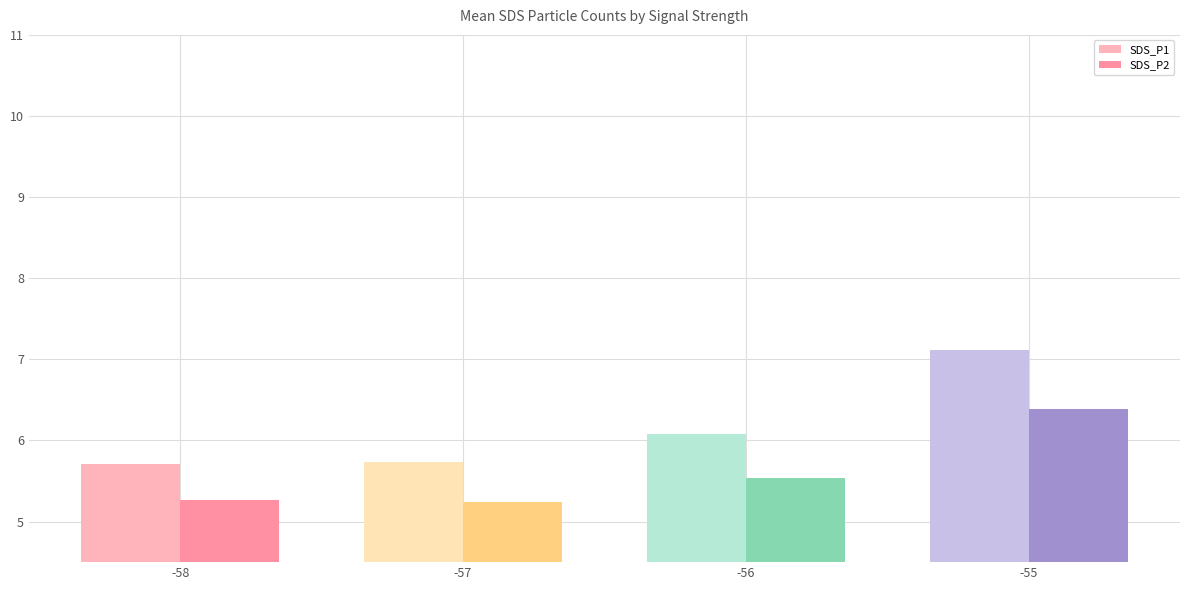

What is the highest value of the SDS_P1 series?

7.1